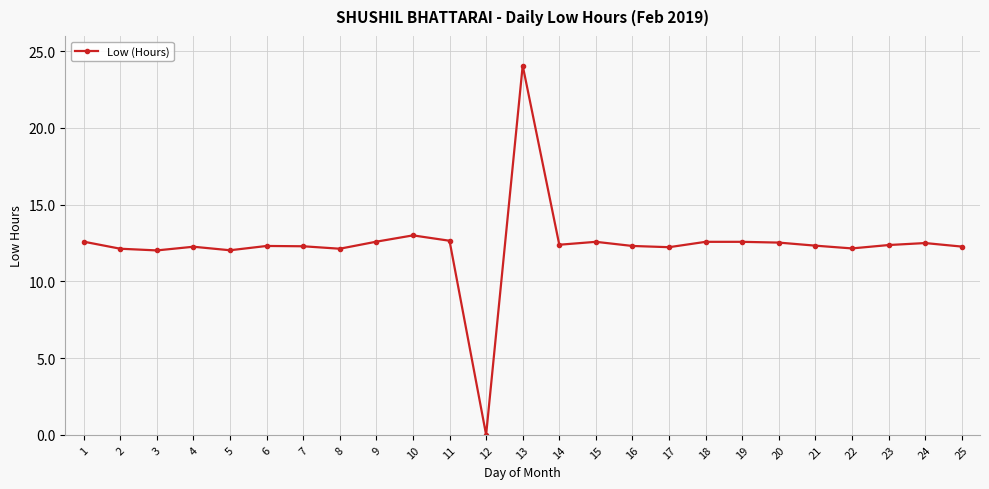

How many positive values are there?

24